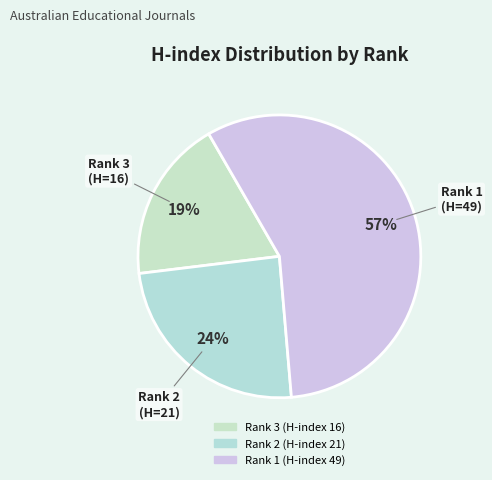

Which category accounts for the majority?

Rank 1 (H-index 49)